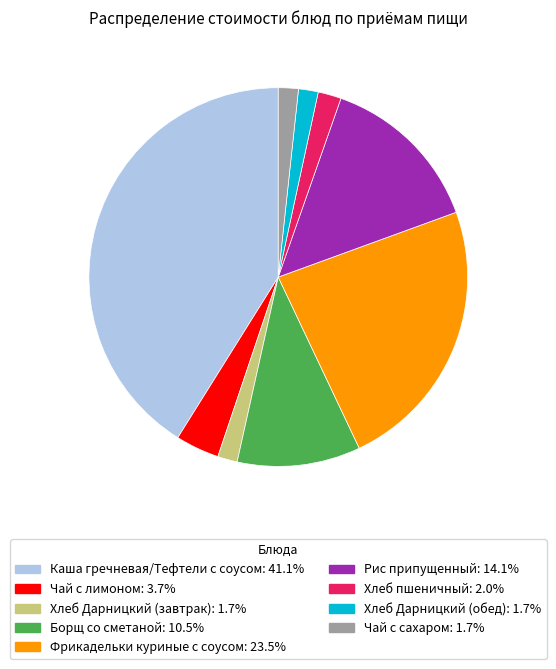

The Каша гречневая/Тефтели с соусом slice represents 41% of the pie. True or false?

True